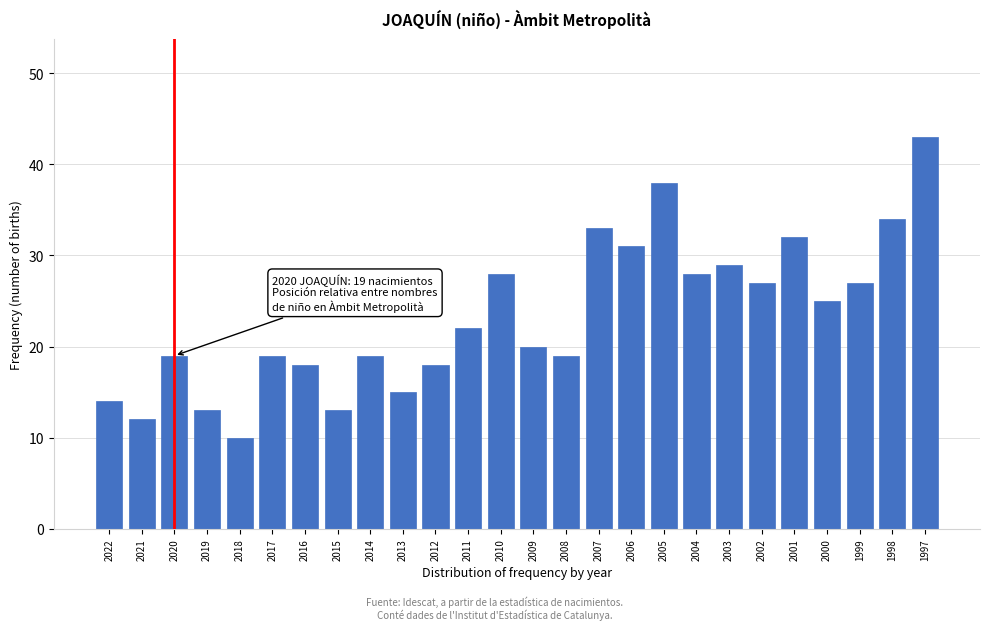

Reading left to right, list all the values displayed in this chart.

2022=14	2021=12	2020=19	2019=13	2018=10	2017=19	2016=18	2015=13	2014=19	2013=15	2012=18	2011=22	2010=28	2009=20	2008=19	2007=33	2006=31	2005=38	2004=28	2003=29	2002=27	2001=32	2000=25	1999=27	1998=34	1997=43